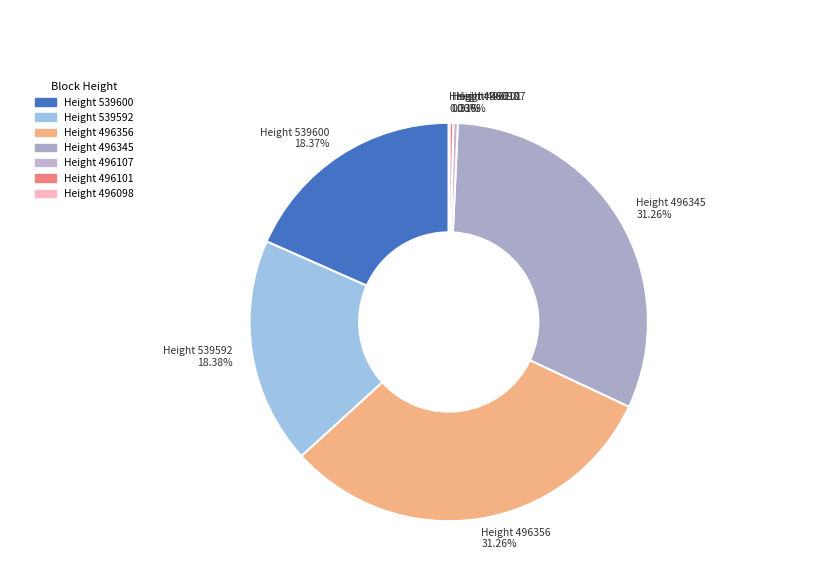

What is the ratio of the value at Height 496356 31.26% to the value at Height 539592 18.38%?

1.7